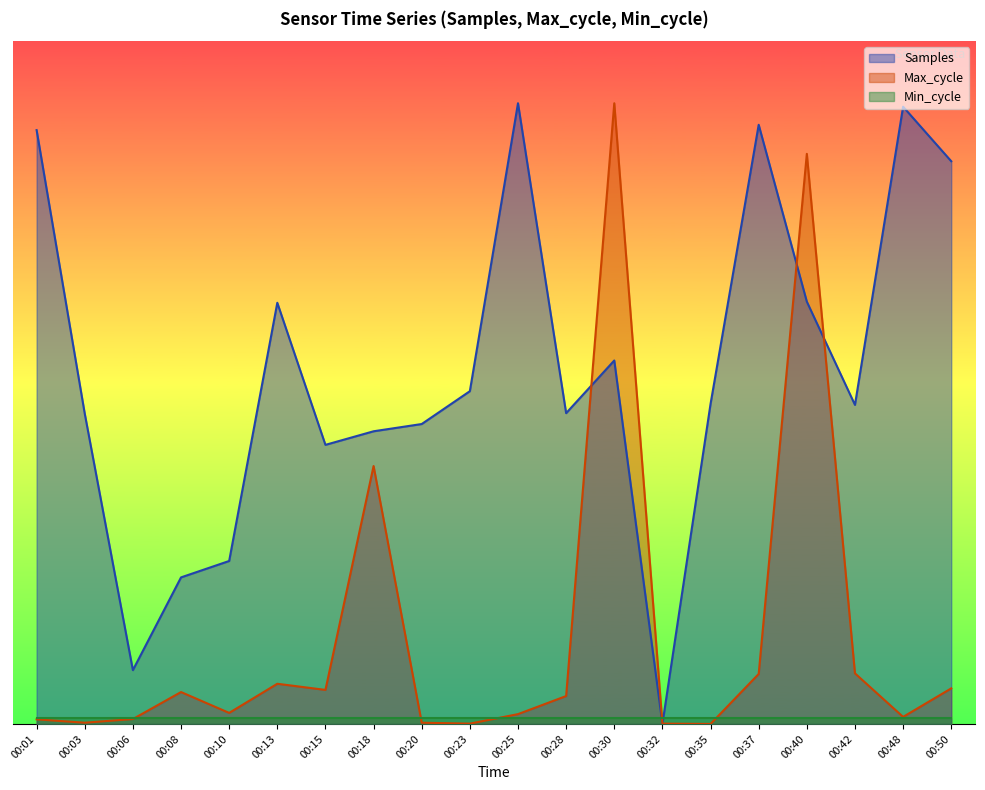

Which series has the largest total across all categories?

Samples